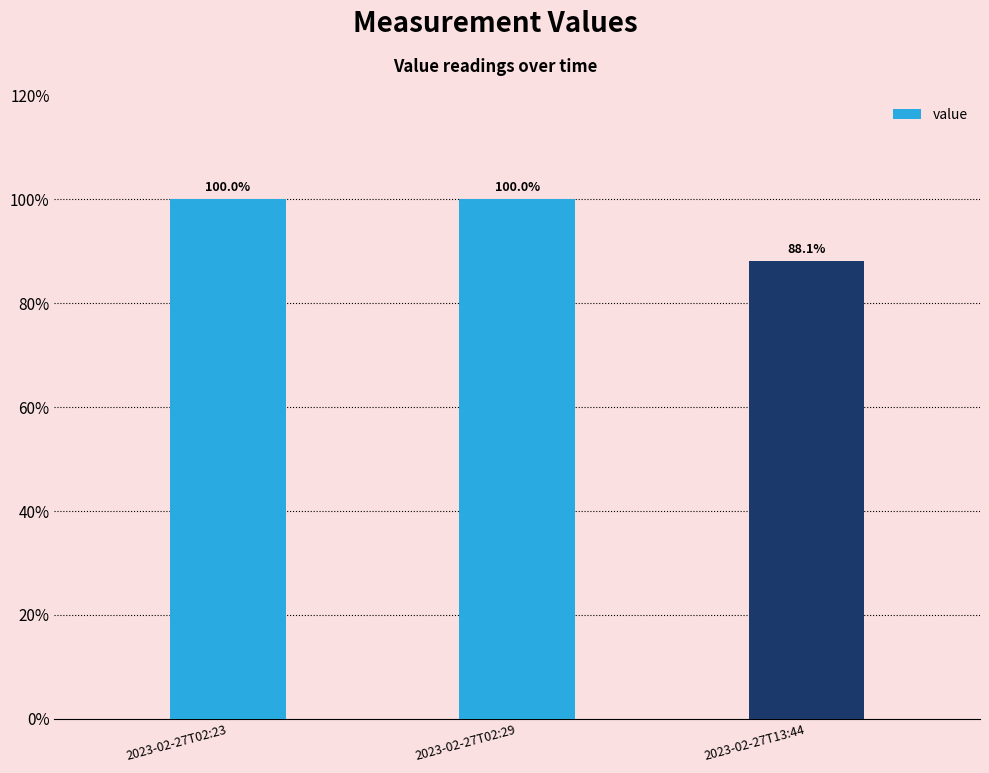

Reading left to right, extract all data points from this chart.

100.0	100.0	88.1